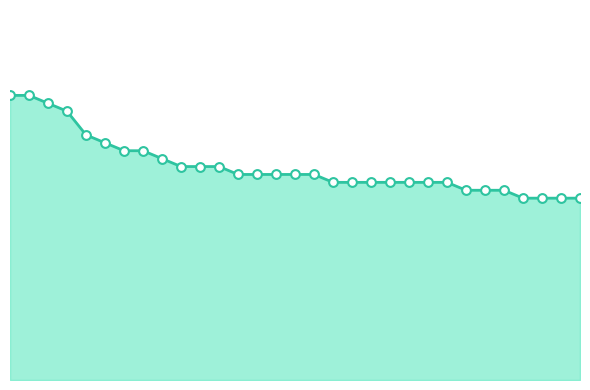

At how many categories does at least one series exceed 29?

6